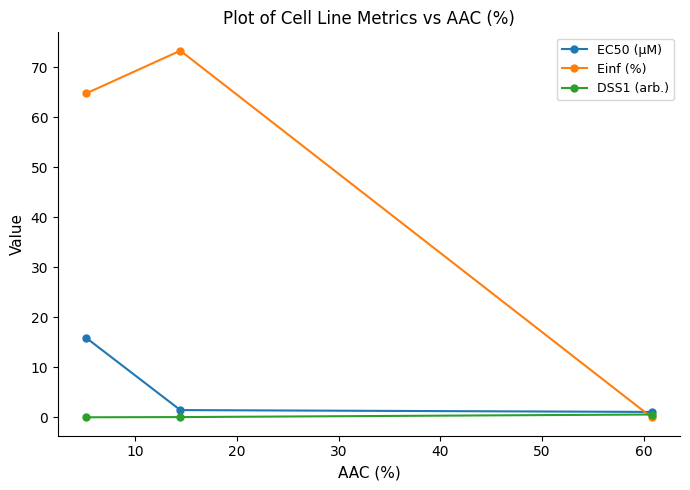

Rank the series by their maximum value, from lowest to highest.

DSS1 (arb.), EC50 (µM), Einf (%)